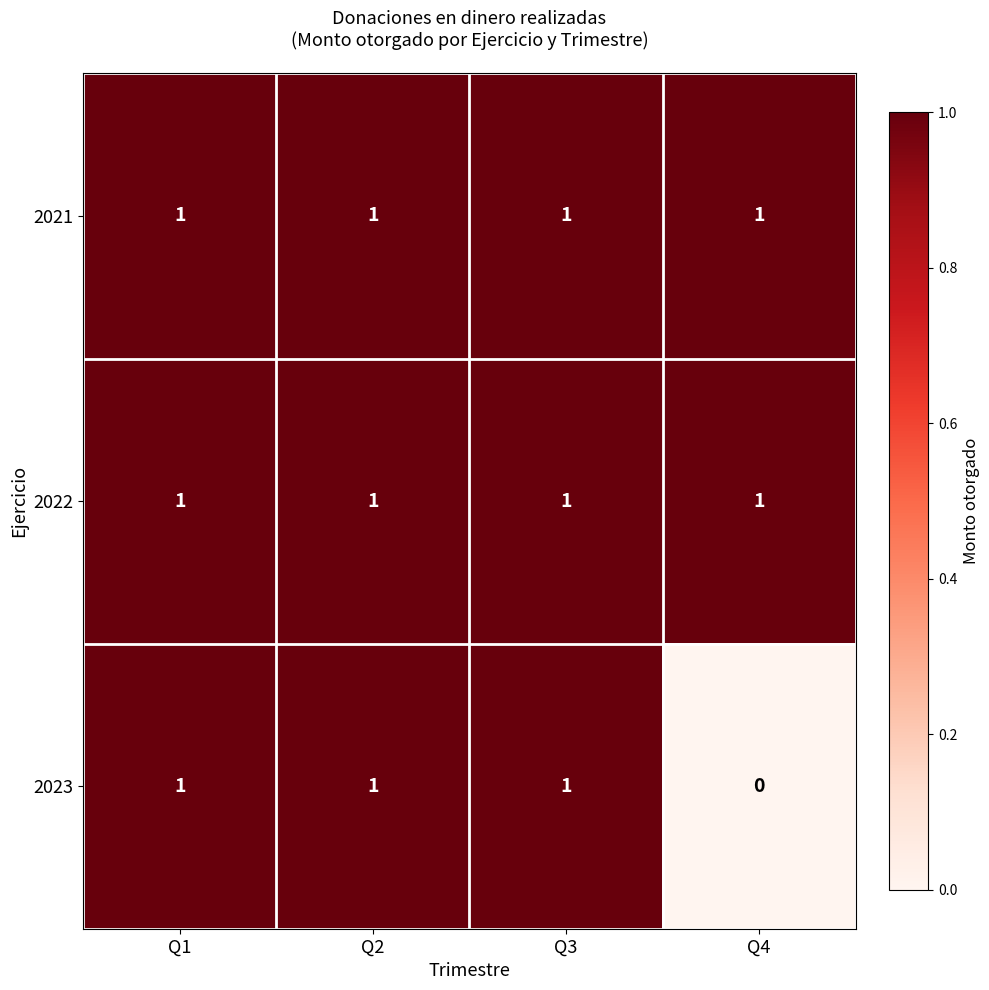

Which series has the widest spread of values?

2023